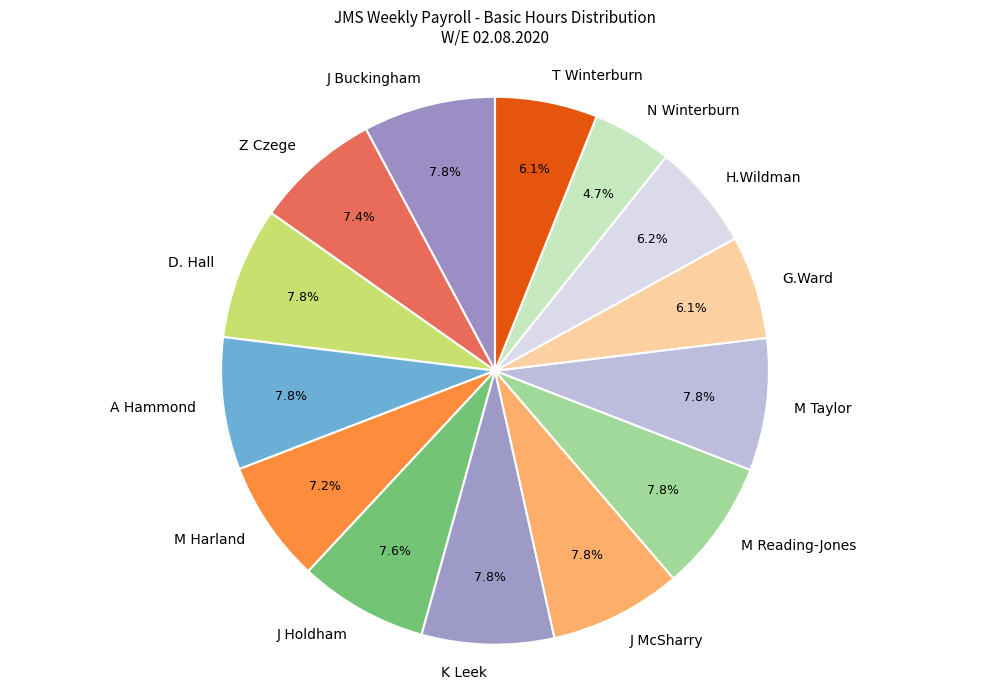

Which category has the smallest portion of the pie?

N Winterburn